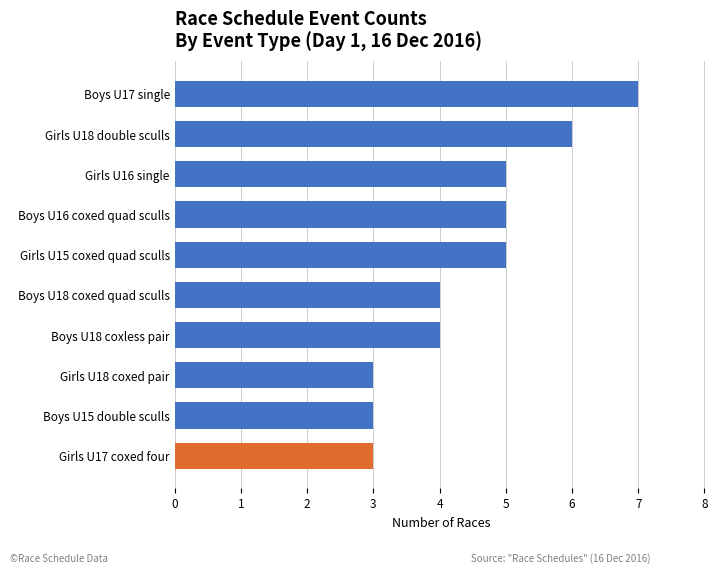

Which has a higher value, Girls U18 double sculls or Girls U16 single?

Girls U18 double sculls